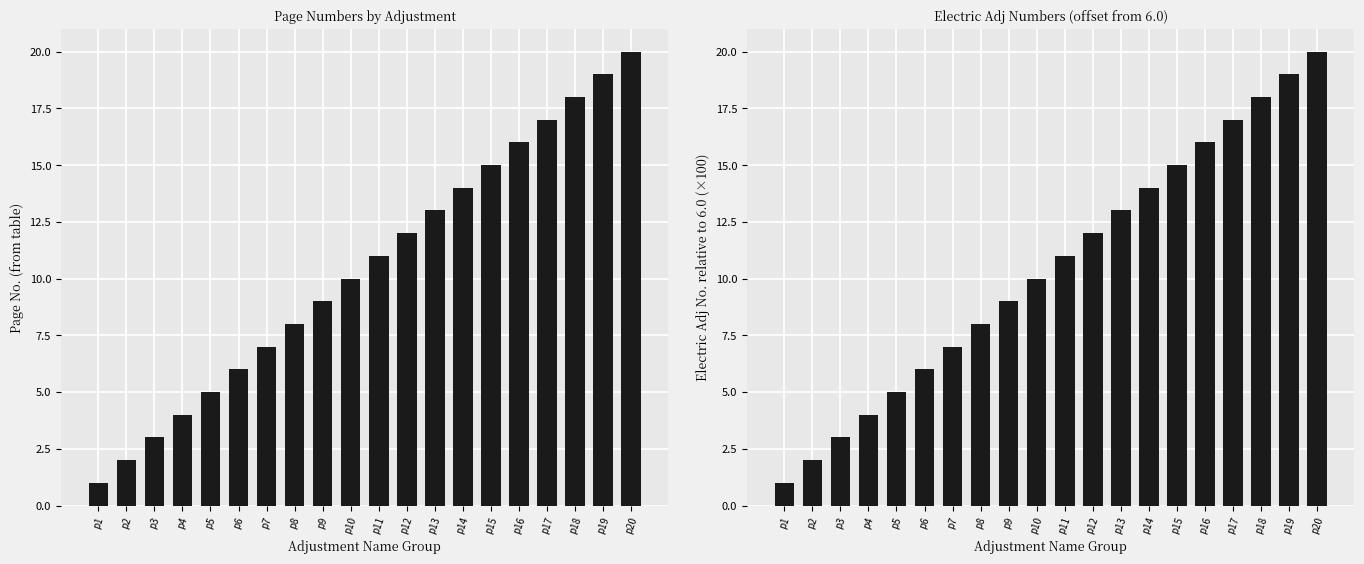

What is the difference between the maximum and minimum values in the Electric Adj No. (scaled) series?

19